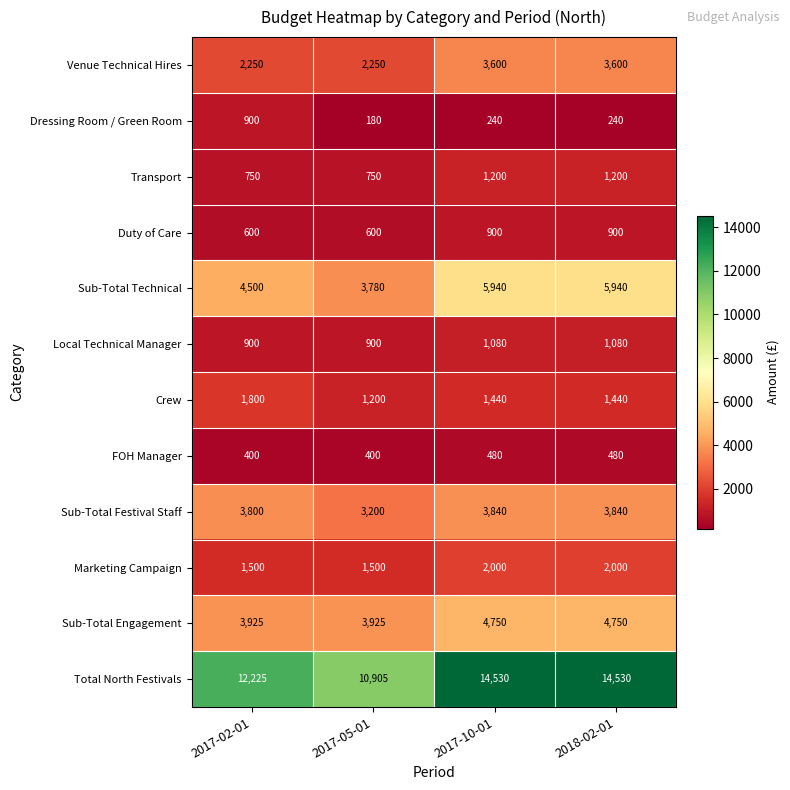

Which series changed the most between 2017-05-01 and 2017-10-01?

Total North Festivals